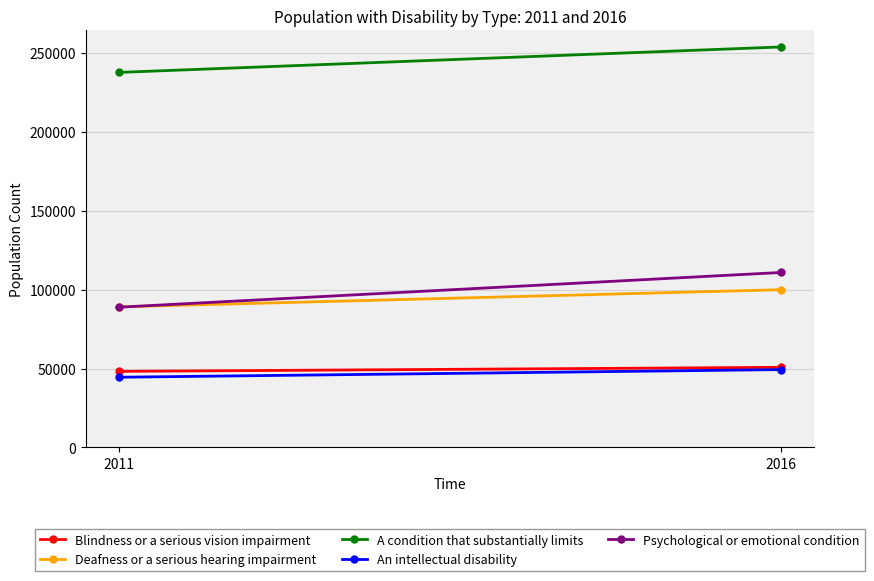

What is the average value of the Blindness or a serious vision impairment series?

49502